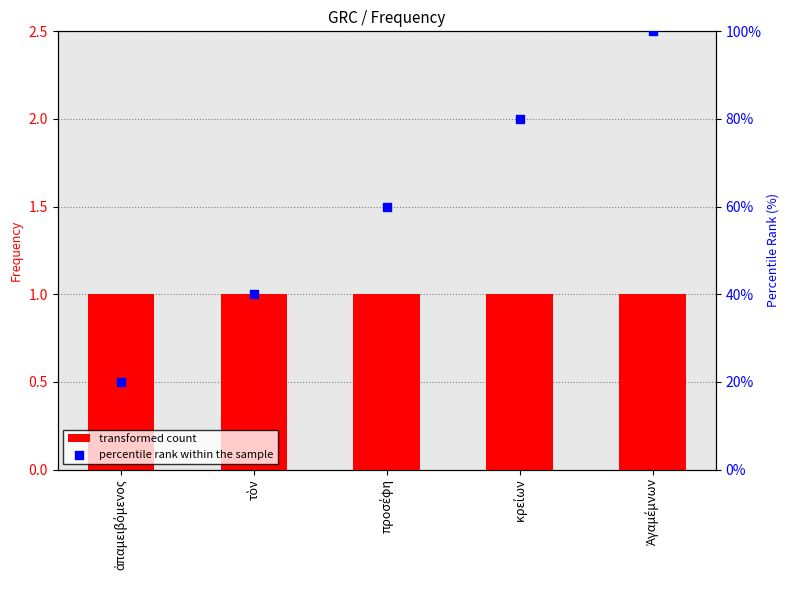

Which series has the largest Y range (max minus min)?

percentile rank within the sample